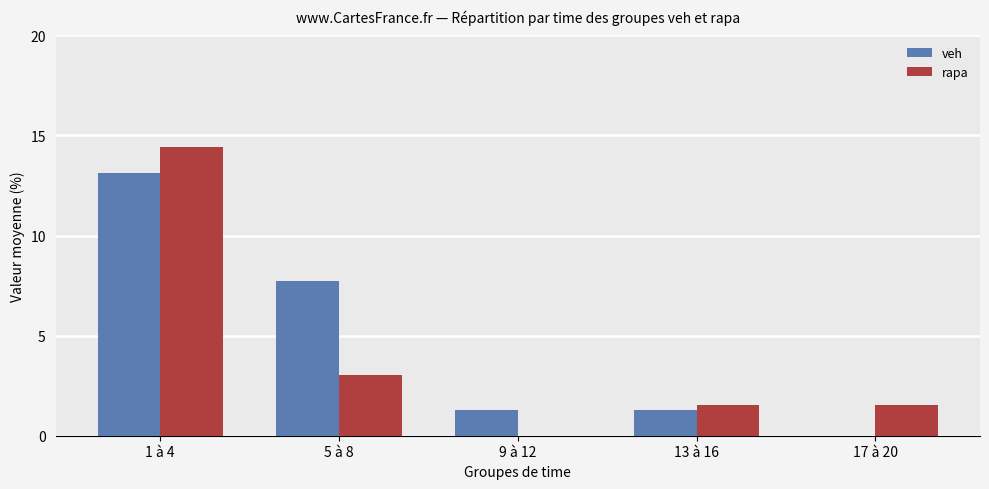

How many groups of bars are there?

5